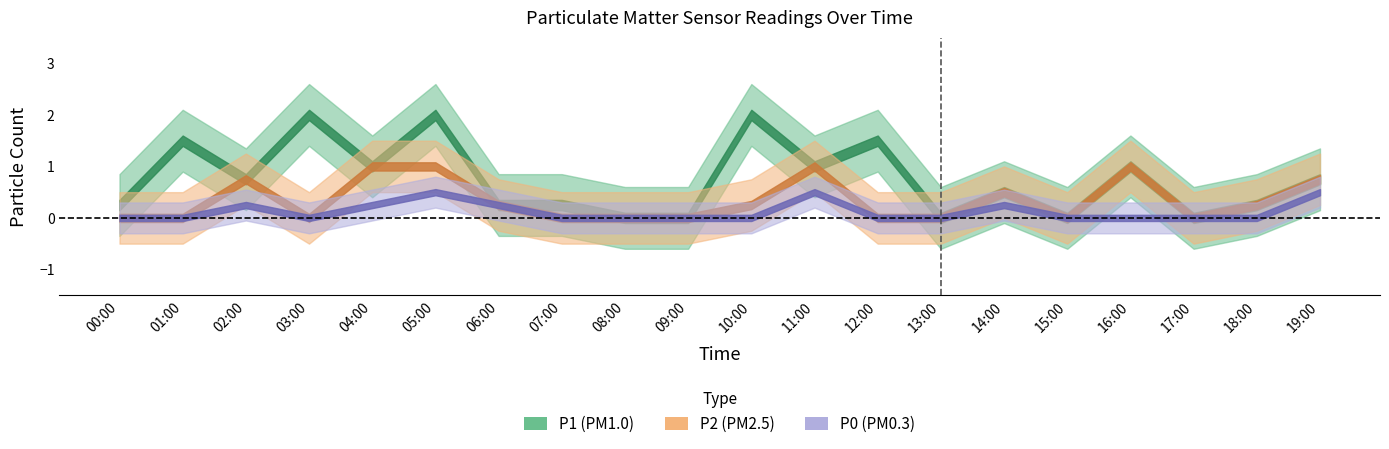

Which series has the largest range (max minus min)?

P1